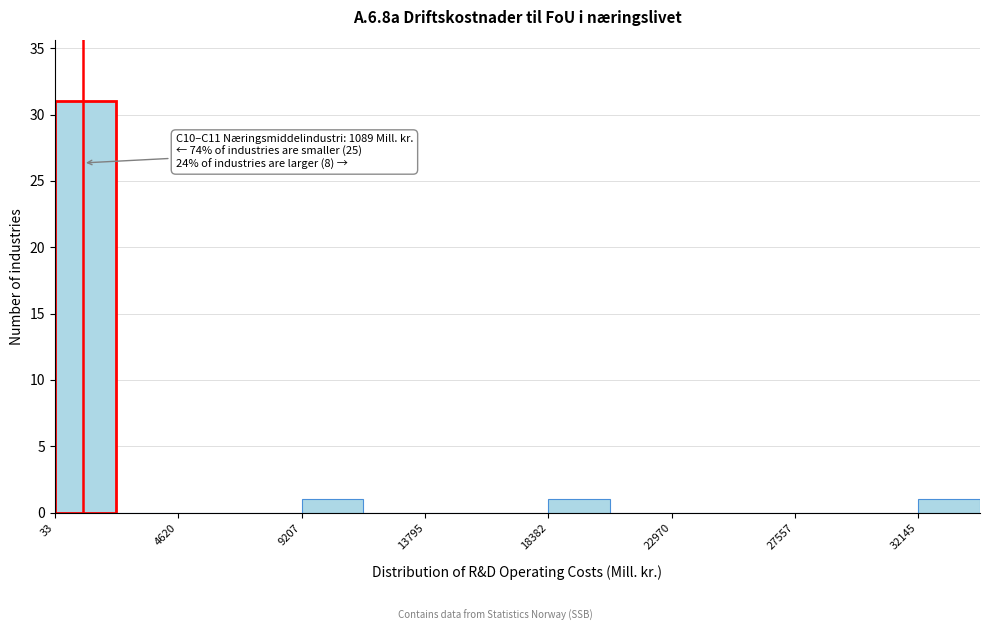

Which range on the x-axis has the tallest bar?

0 to 2500